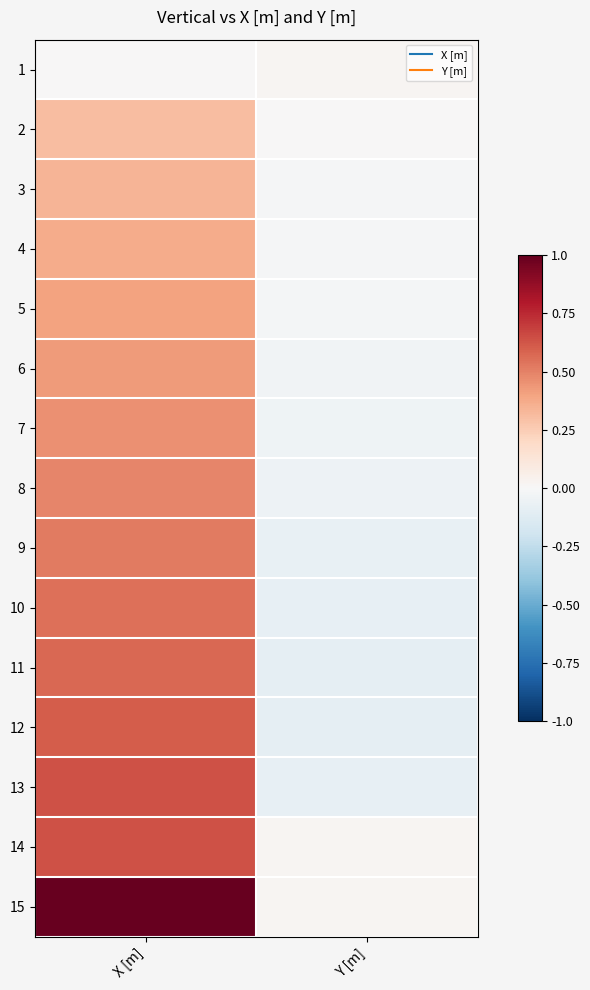

How many categories are shown in the chart?

2